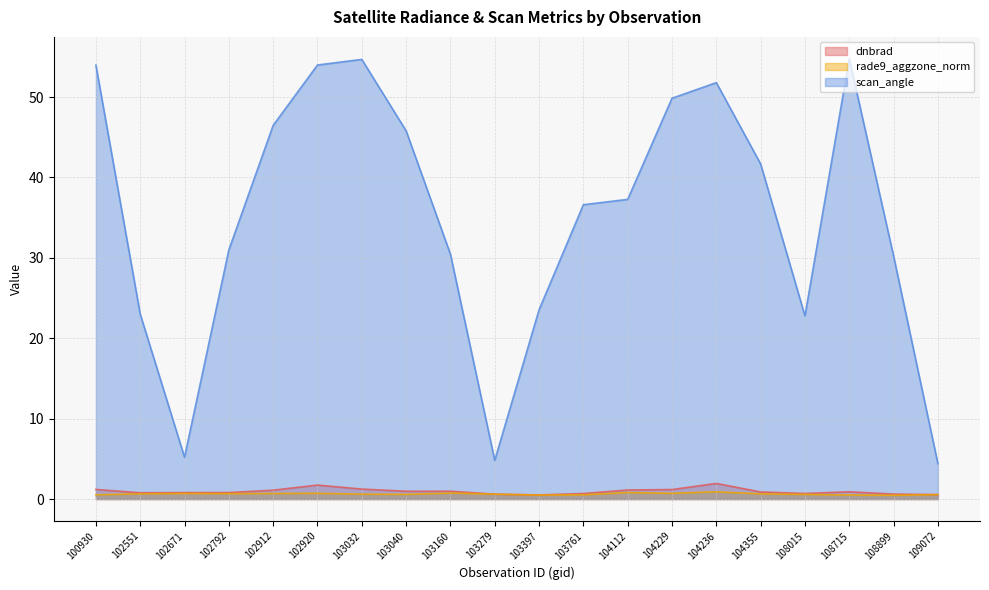

Reading left to right, what are all the values shown in this chart?

dnbrad: 1.2	0.8	0.8	0.8	1.1	1.7	1.2	1.0	1.0	0.6	0.5	0.7	1.1	1.2	1.9	0.9	0.7	0.9	0.6	0.6
rade9_aggzone_norm: 0.5	0.6	0.7	0.7	0.7	0.7	0.6	0.6	0.7	0.6	0.5	0.5	0.8	0.7	0.9	0.6	0.6	0.5	0.5	0.6
scan_angle: 54.0	23.0	5.2	31.0	46.5	54.0	54.7	45.8	30.5	4.8	23.5	36.6	37.3	49.8	51.8	41.7	22.8	54.7	30.2	4.4